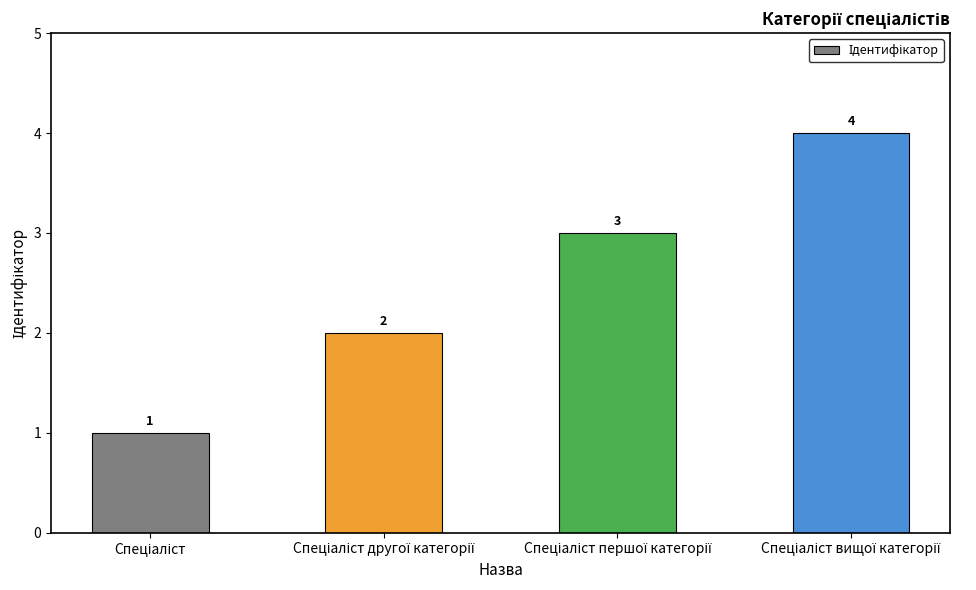

What is the sum of all values?

10